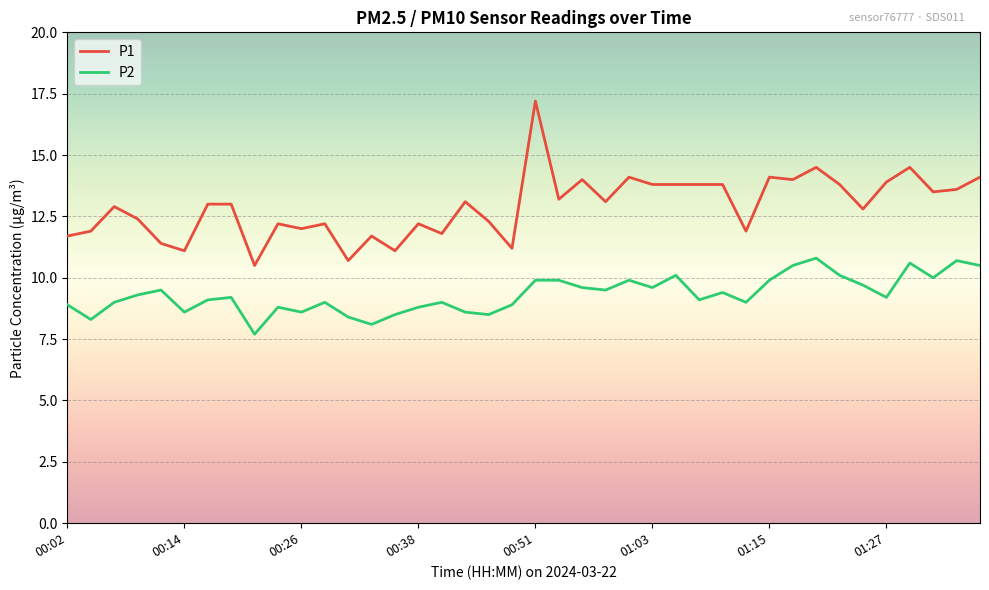

What is the greatest value displayed?

17.2